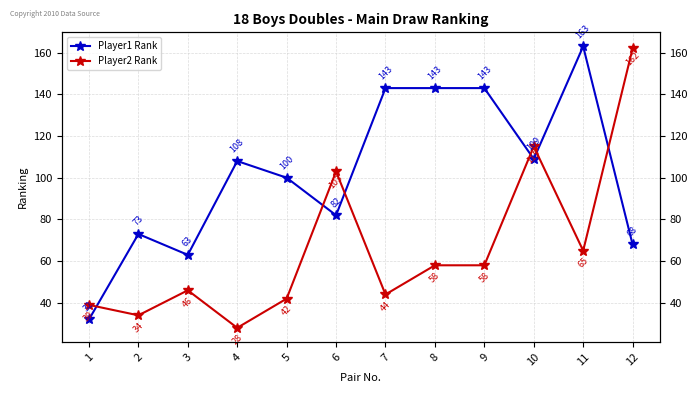

Where do Player2 Rank and Player1 Rank first cross each other?

1 and 2